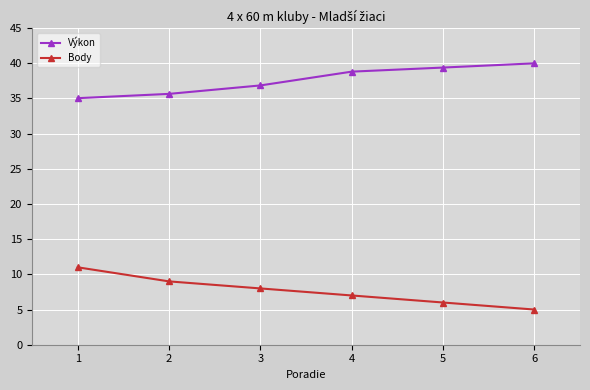

How many lines are shown in the chart?

2